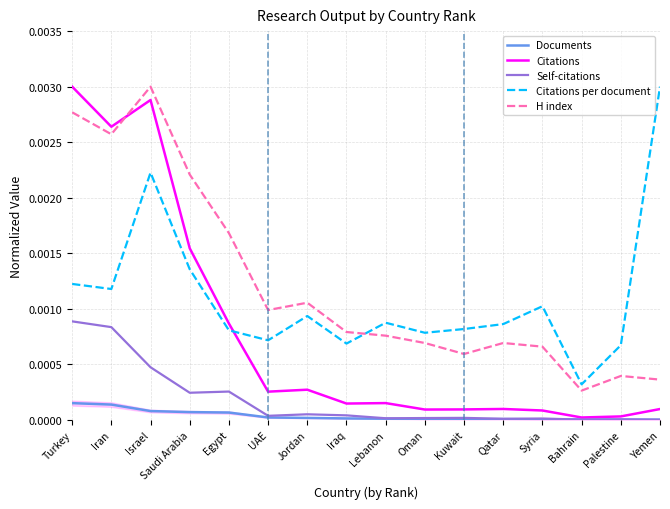

List the series in order of their peak value, lowest first.

Documents, Self-citations, Citations, Citations per document, H index